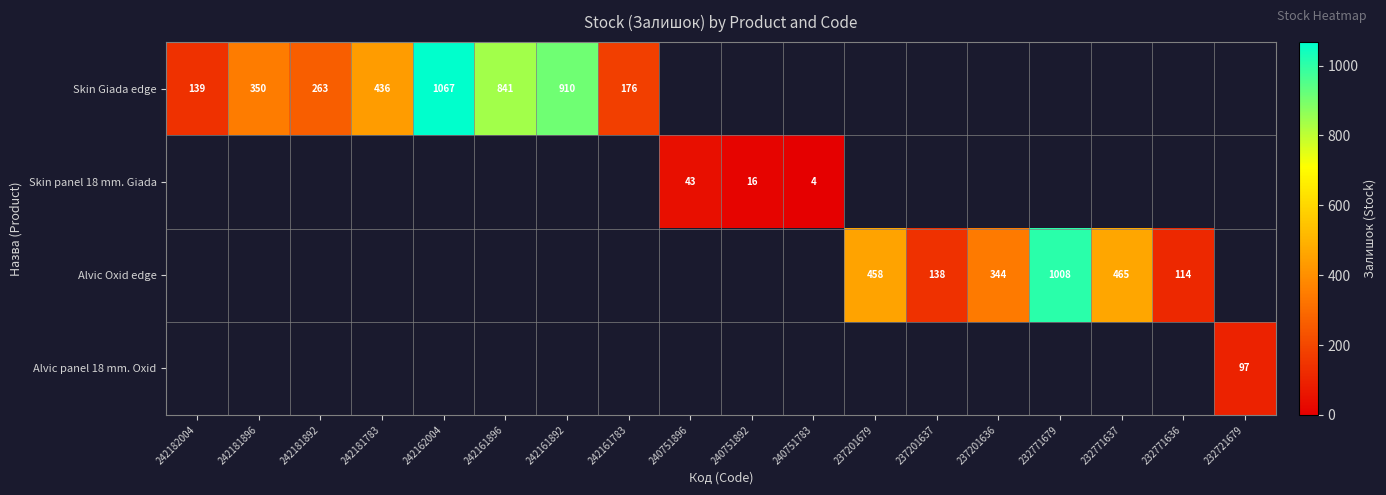

What is the difference between the Skin Giada edge values at 242161892 and 242162004?

157